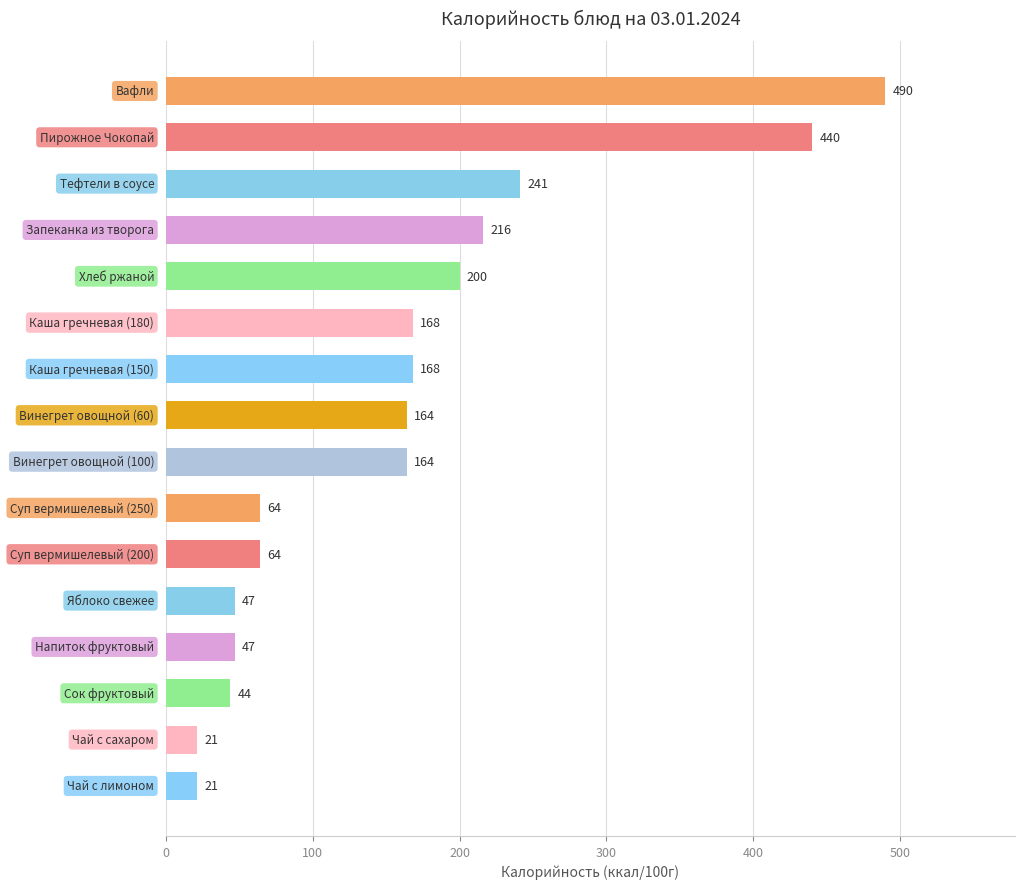

Reading top to bottom, list all the values displayed in this chart.

490	440	241	216	200	168	168	164	164	64	64	47	47	44	21	21